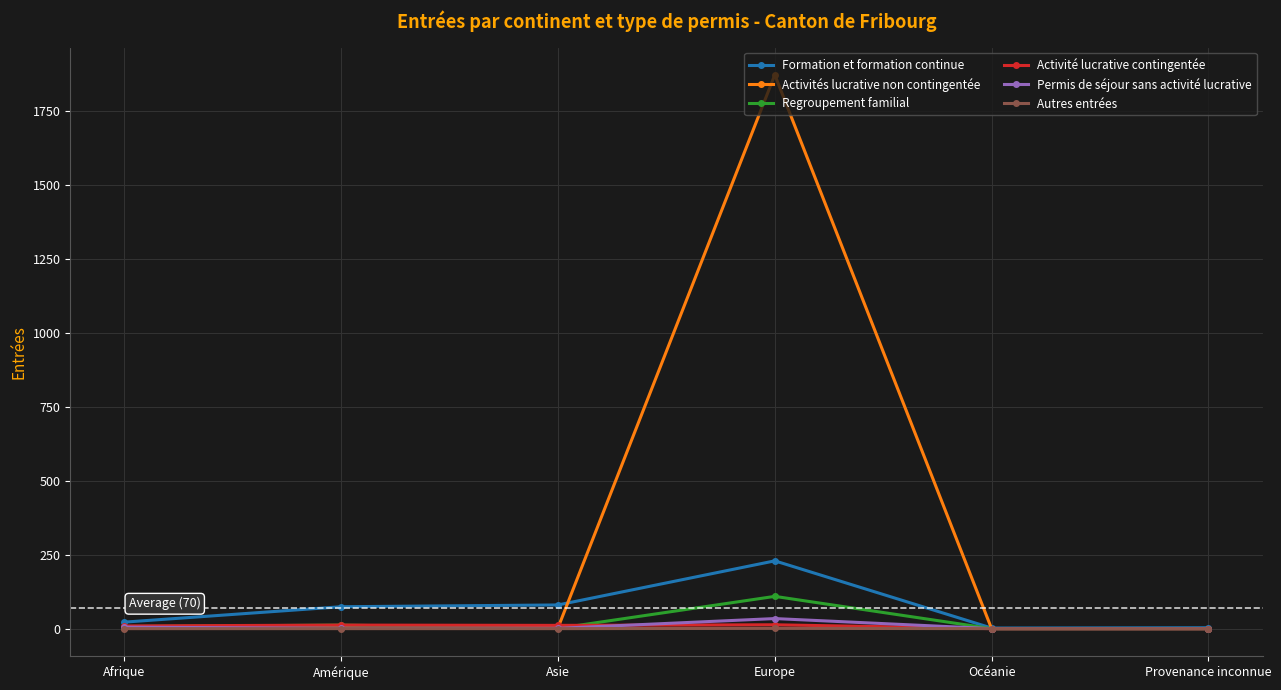

True or false: Activités lucrative non contingentée has a value of 0 at Provenance inconnue.

True